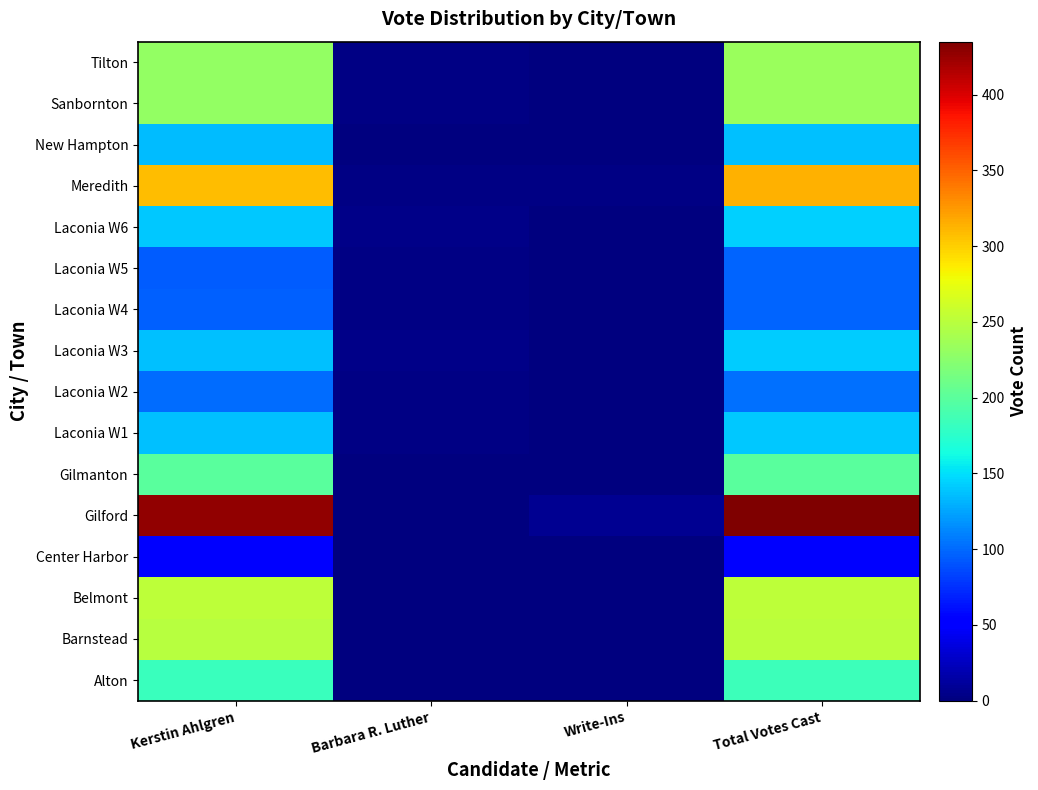

List the series in order of their peak value, lowest first.

Center Harbor, Laconia W5, Laconia W4, Laconia W2, New Hampton, Laconia W1, Laconia W3, Laconia W6, Alton, Gilmanton, Tilton, Sanbornton, Barnstead, Belmont, Meredith, Gilford